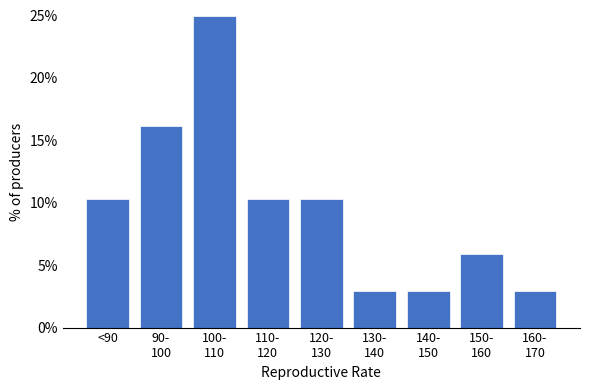

Reading left to right, list all the values displayed in this chart.

10.3	16.2	25.0	10.3	10.3	2.9	2.9	5.9	2.9